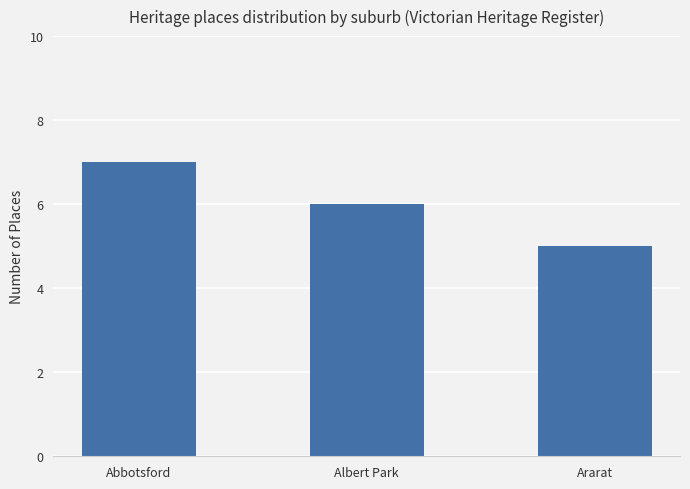

Reading left to right, list all the values displayed in this chart.

7	6	5